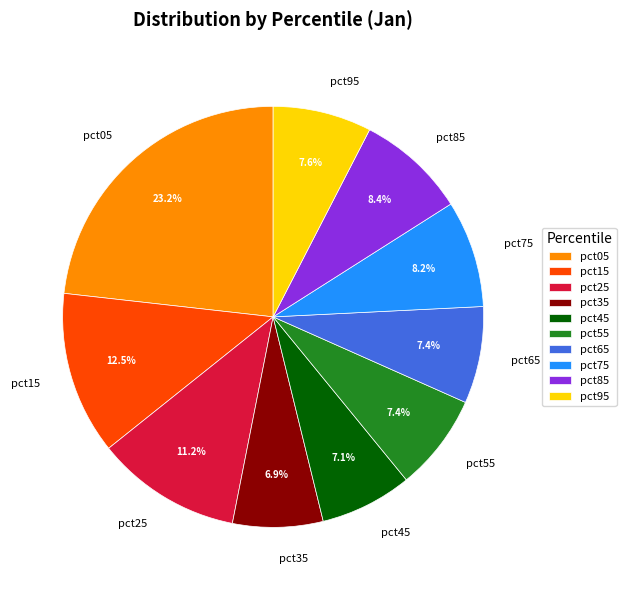

What is the largest slice in the pie chart?

pct05